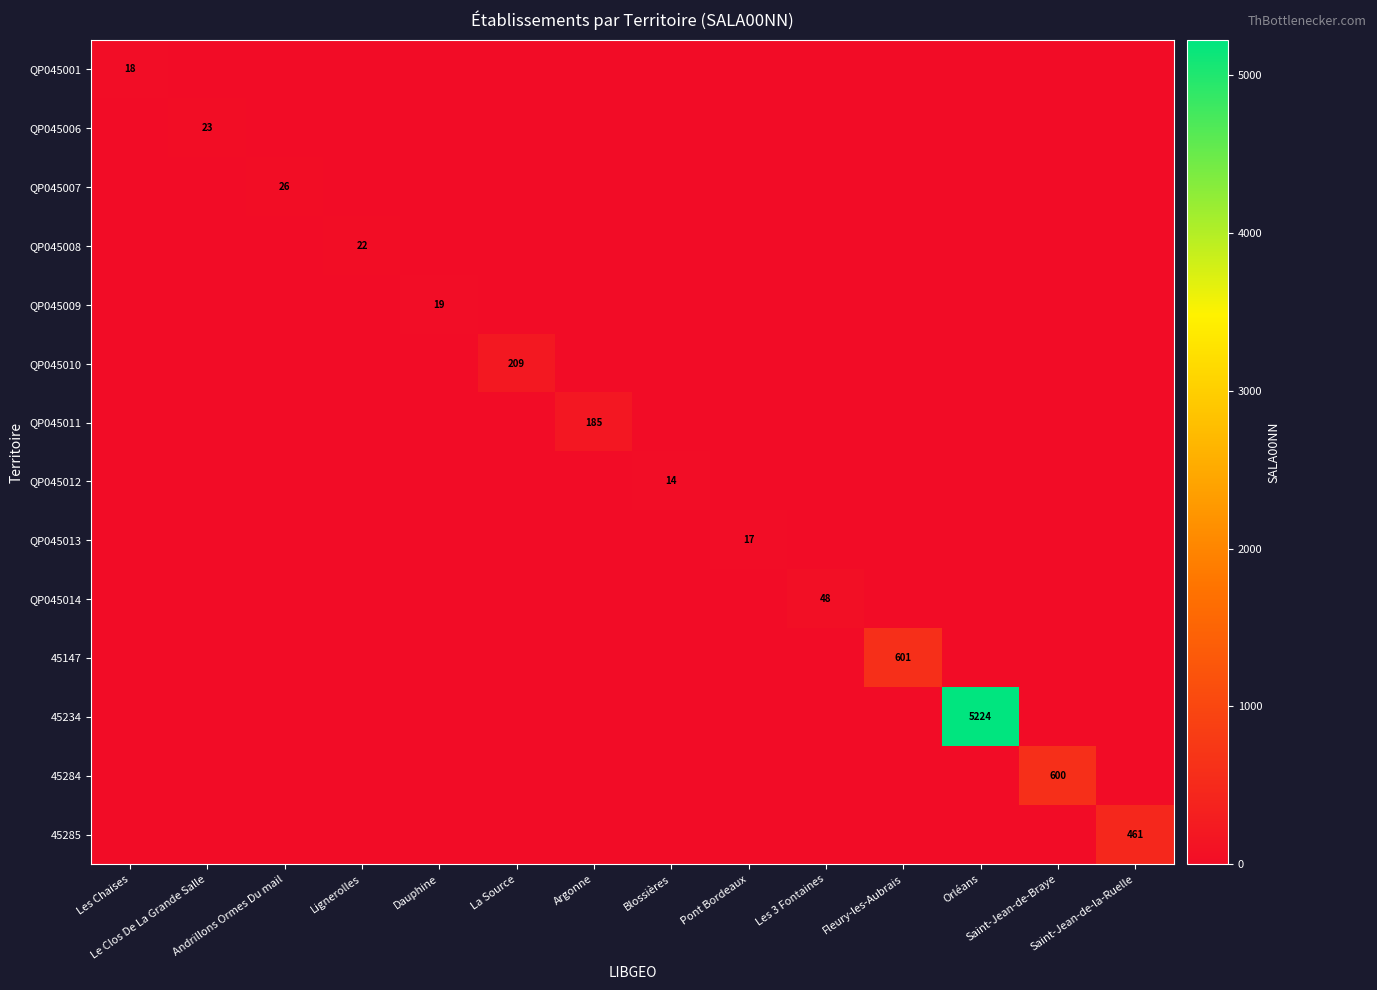

What is the maximum value for QP045011?

185